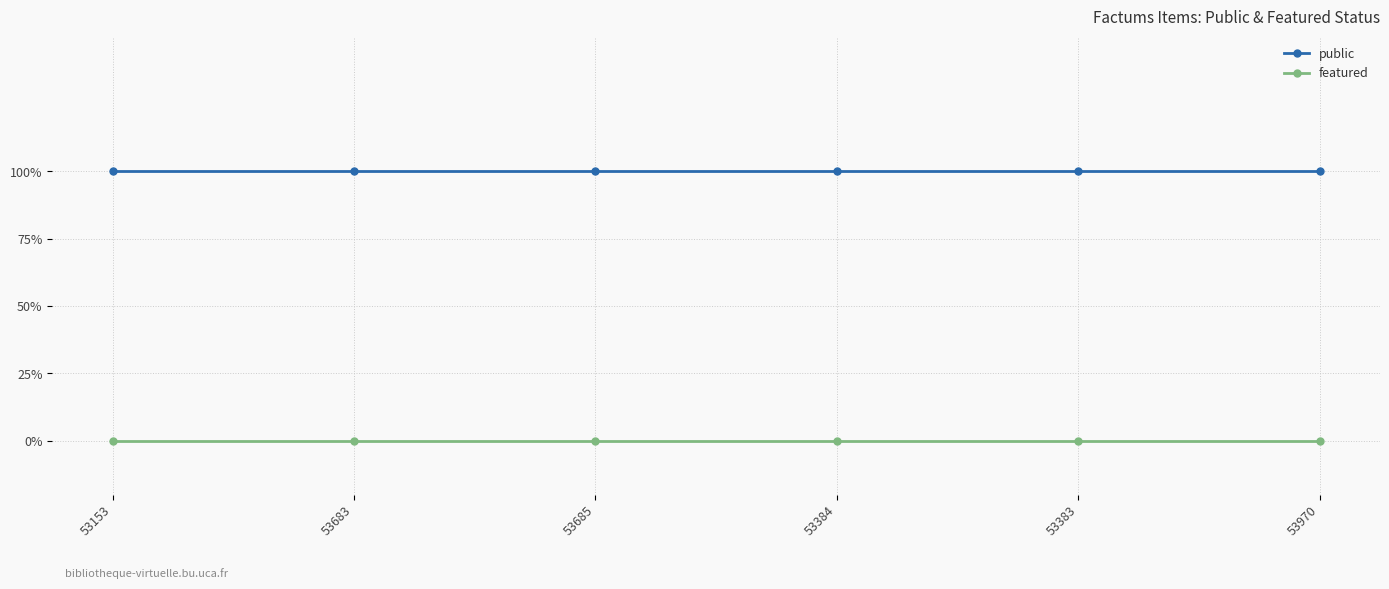

Is this an area chart (filled region under the line)?

No